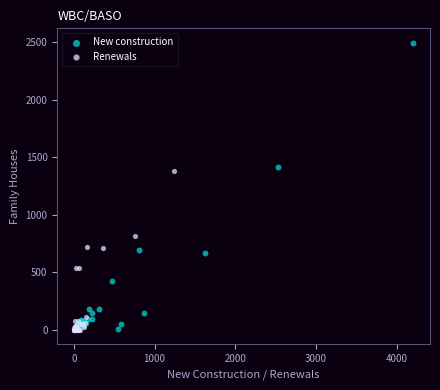

Which series contains the highest Y value?

New construction